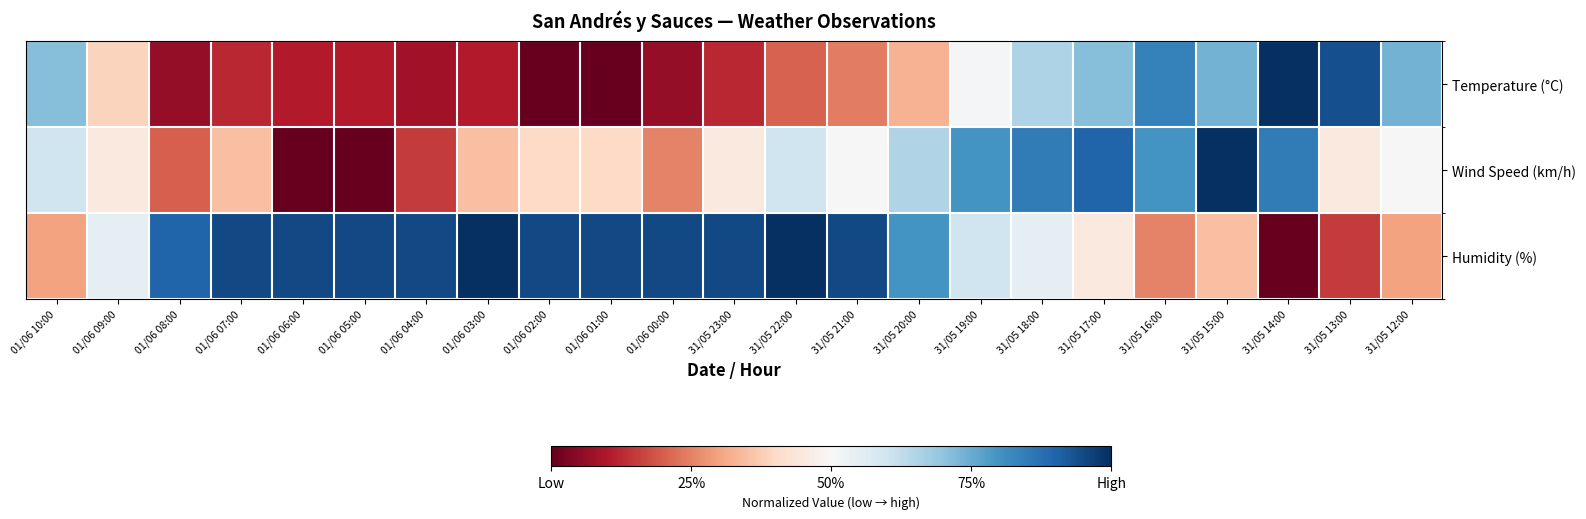

What is the maximum value shown in the chart?

1.0